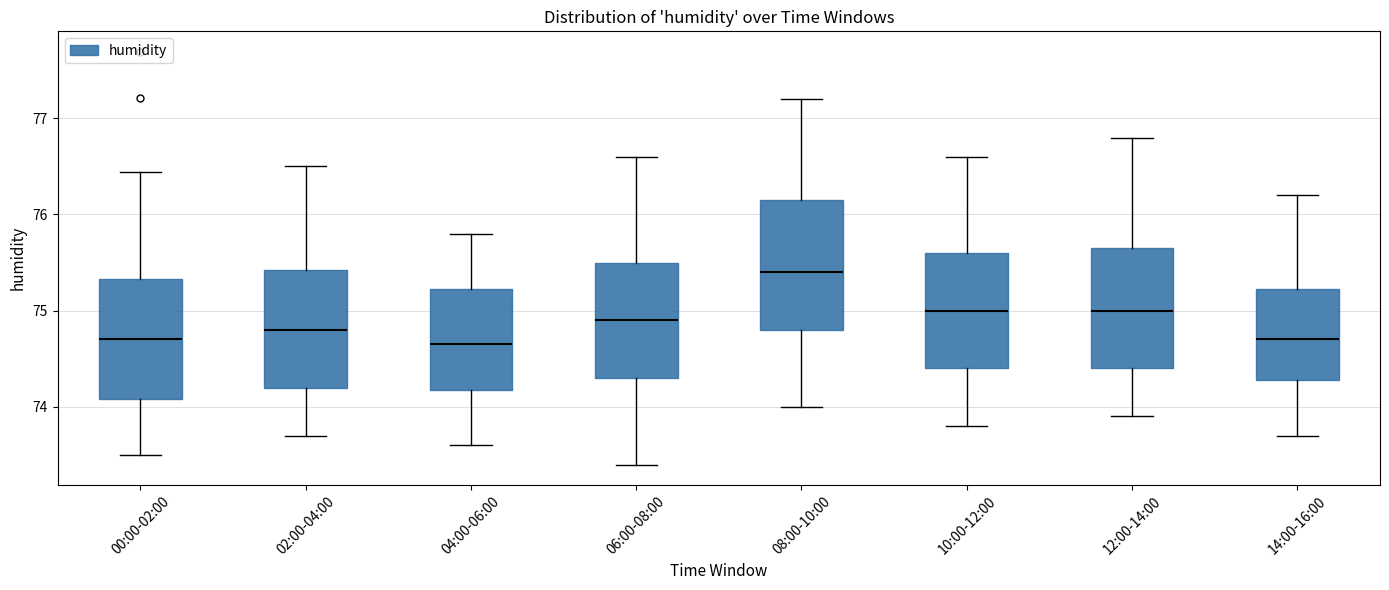

Where is the lower edge of the box for 14:00-16:00 on the y-axis? The values are not printed on the chart, so give them approximately, as read against the axis.

74.3